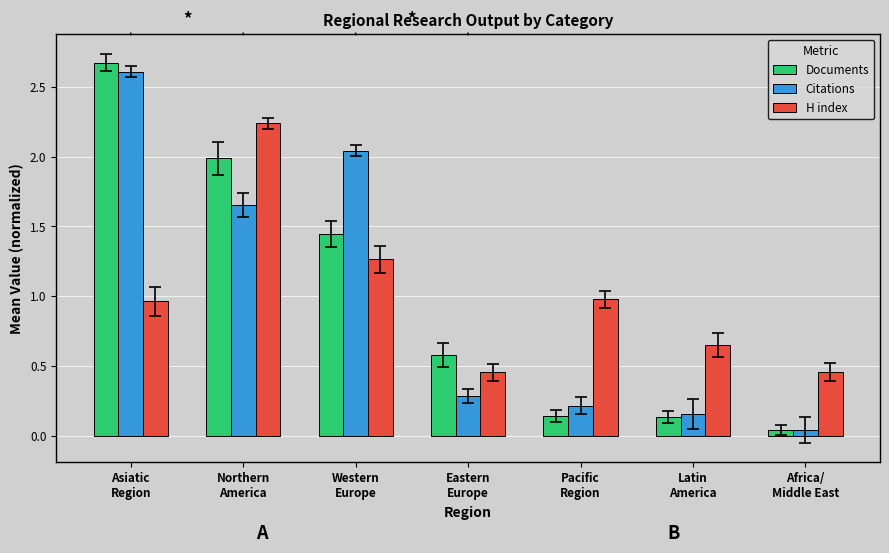

Which category has the lowest value across all series?

Africa/
Middle East